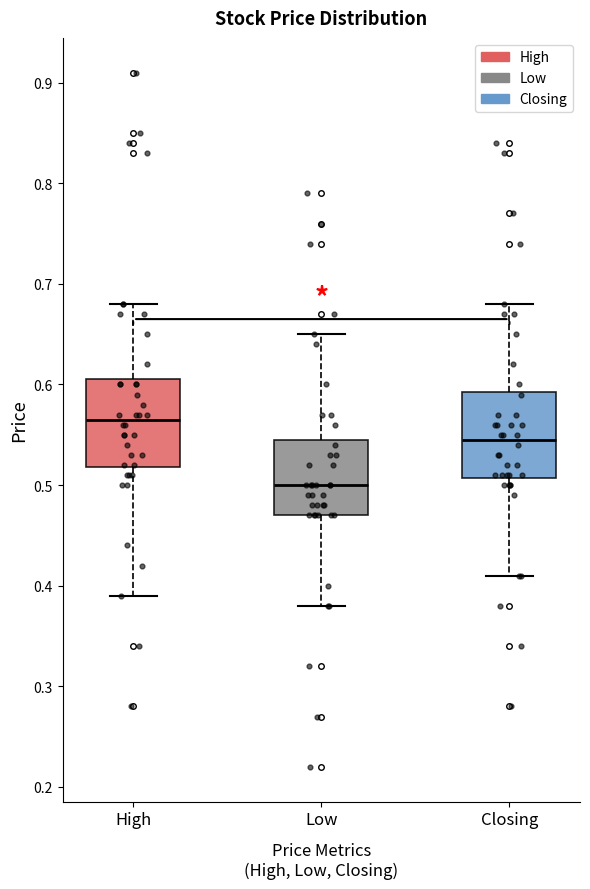

Where is the upper edge of the box for Closing on the y-axis? The values are not printed on the chart, so give them approximately, as read against the axis.

0.59